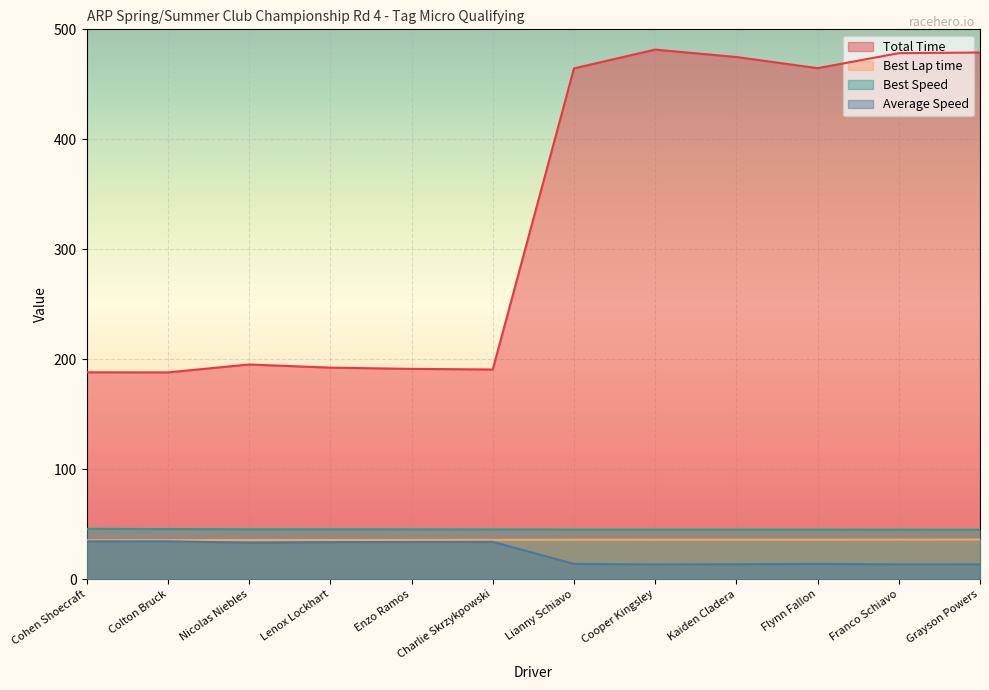

What position from the right is Nicolas Niebles?

10